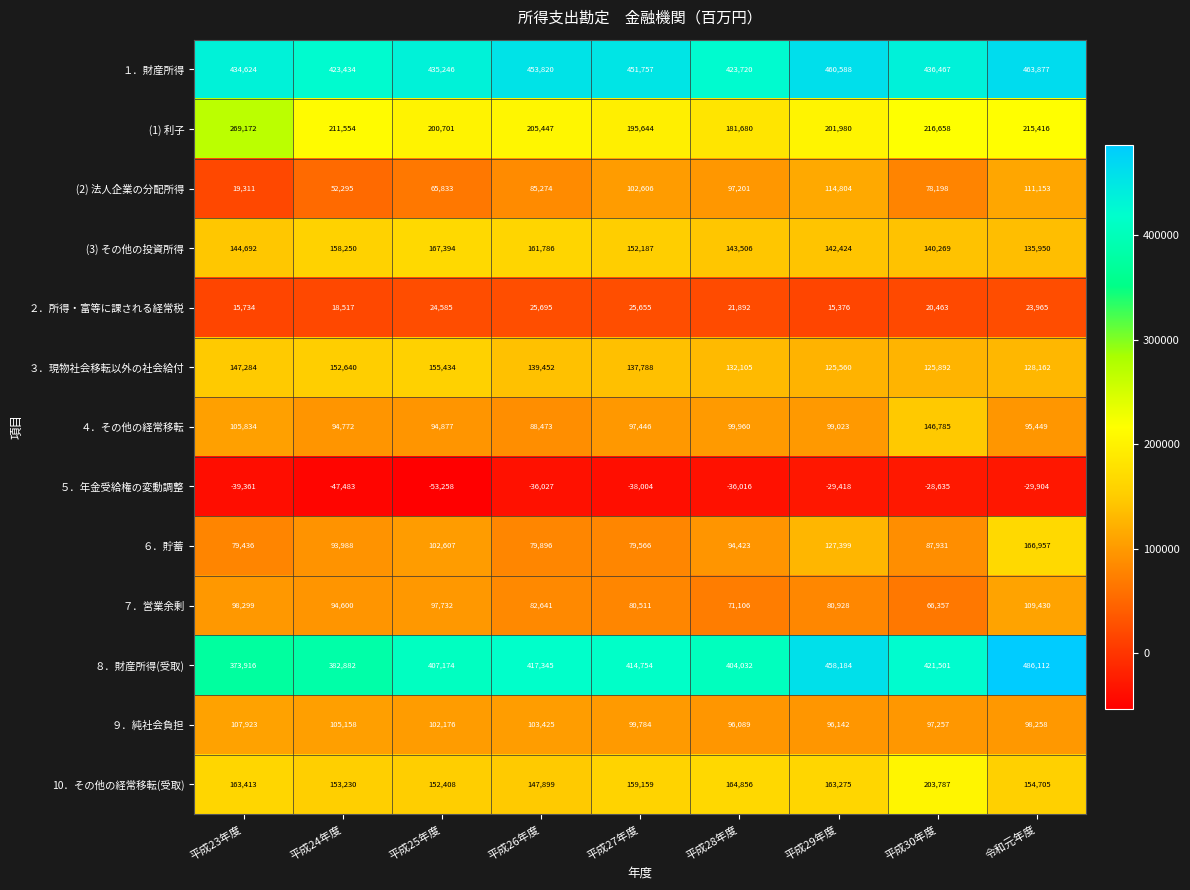

How many distinct data groups are displayed?

13